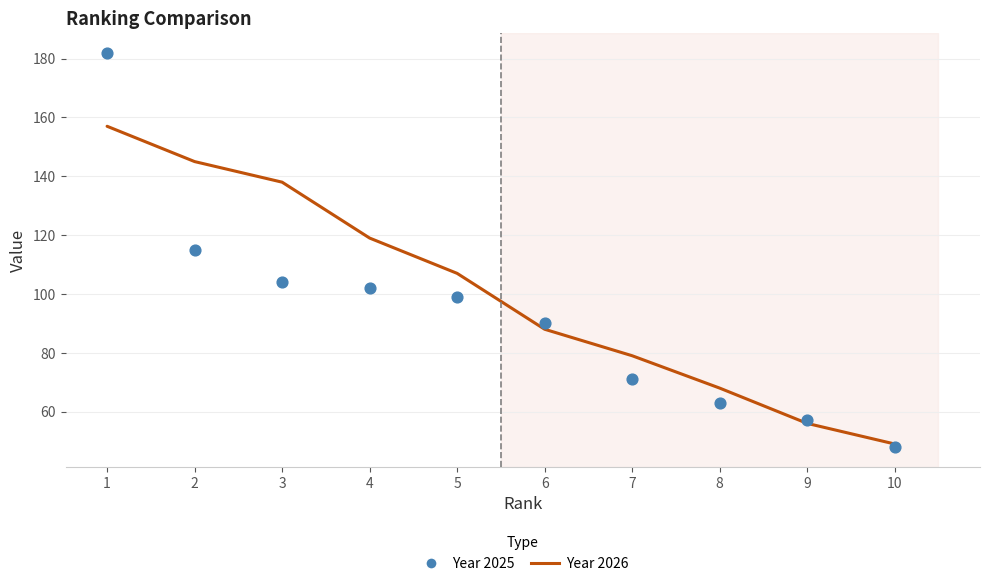

What is the total value across all series at 3?

242